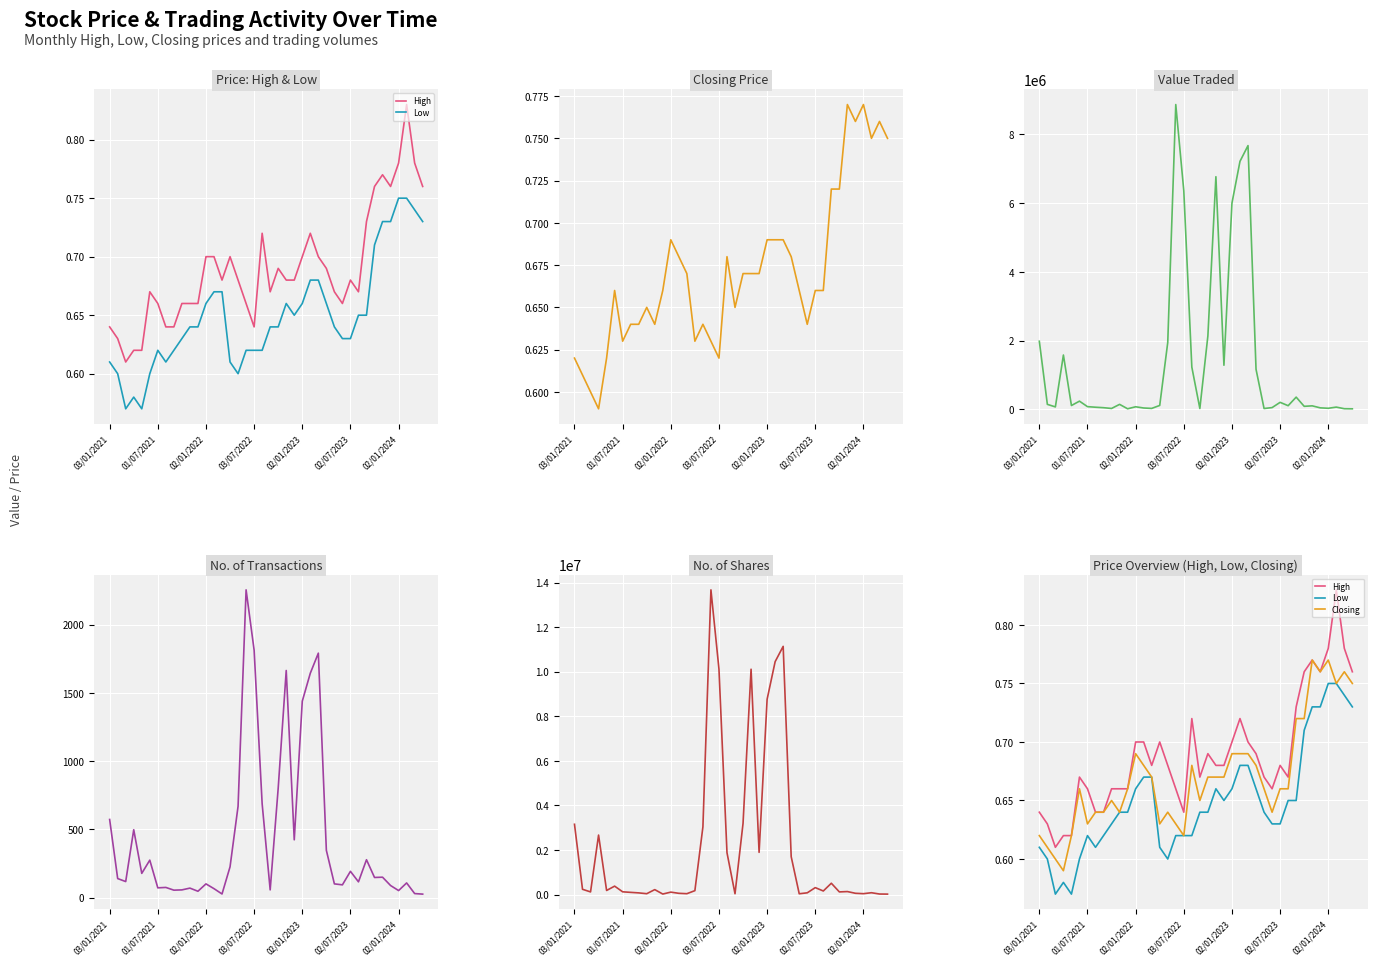

Which has a higher value, 18 or 31?

31